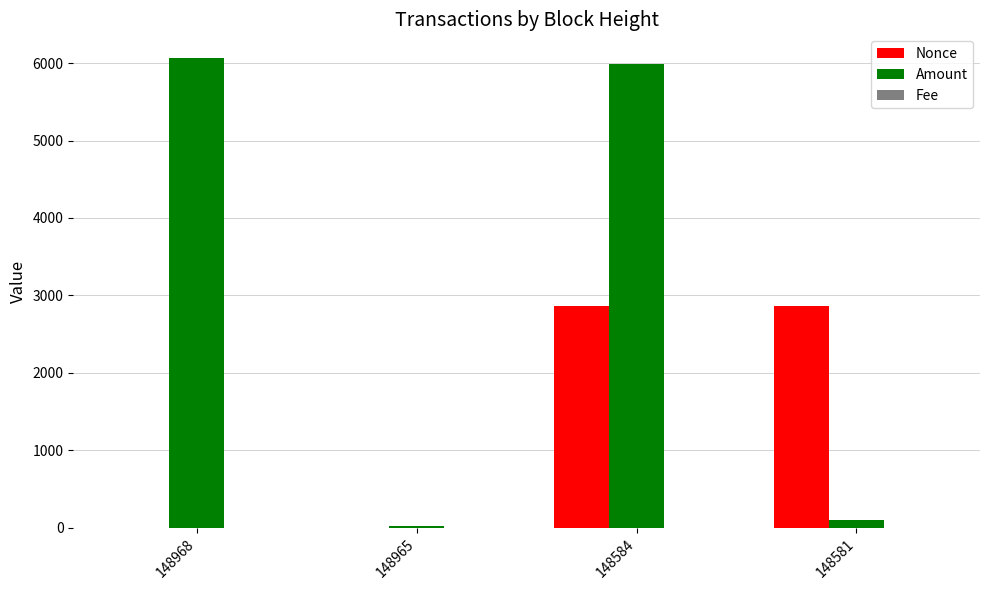

What is the sum of all Nonce values?

5732.0